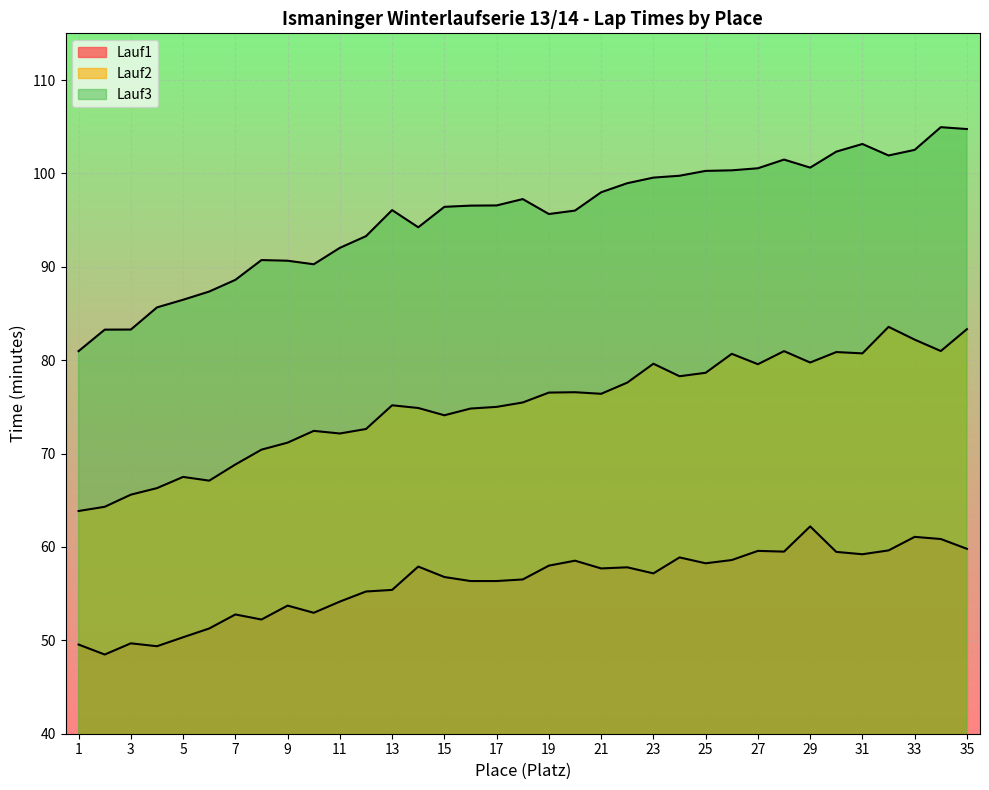

At how many categories does at least one series exceed 60?

35